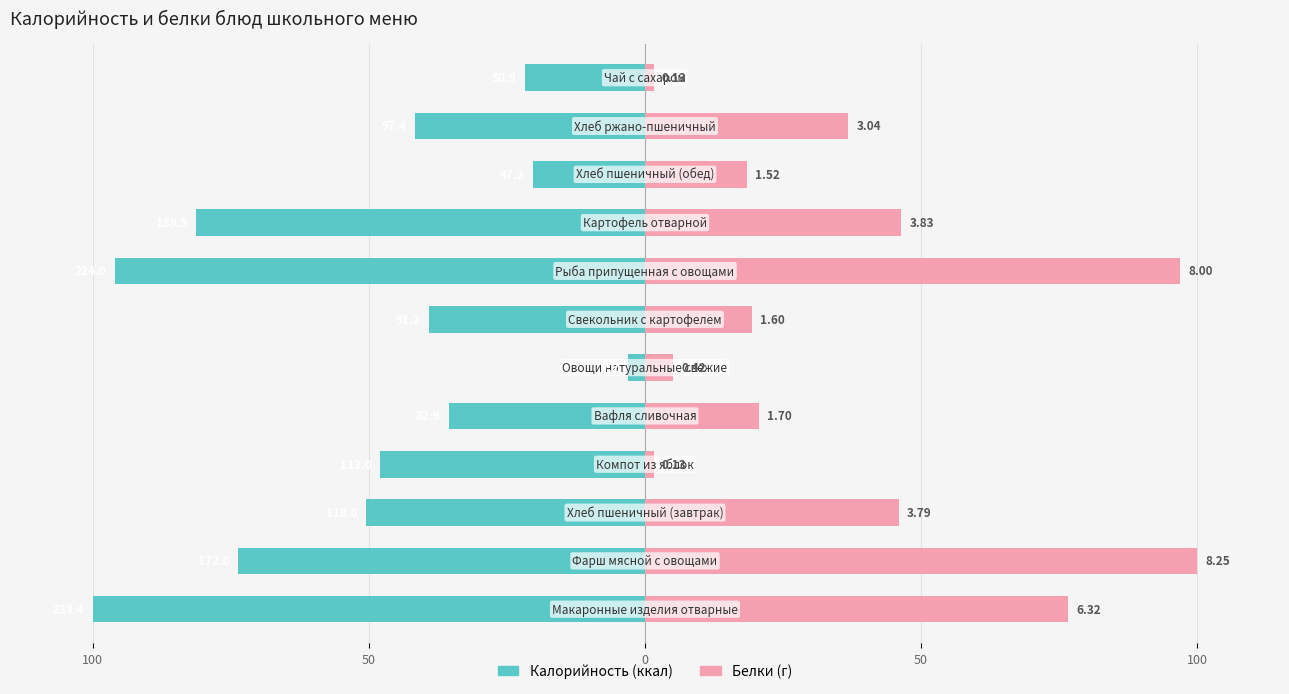

The value of Калорийность at 5 is -3.1. True or false?

True